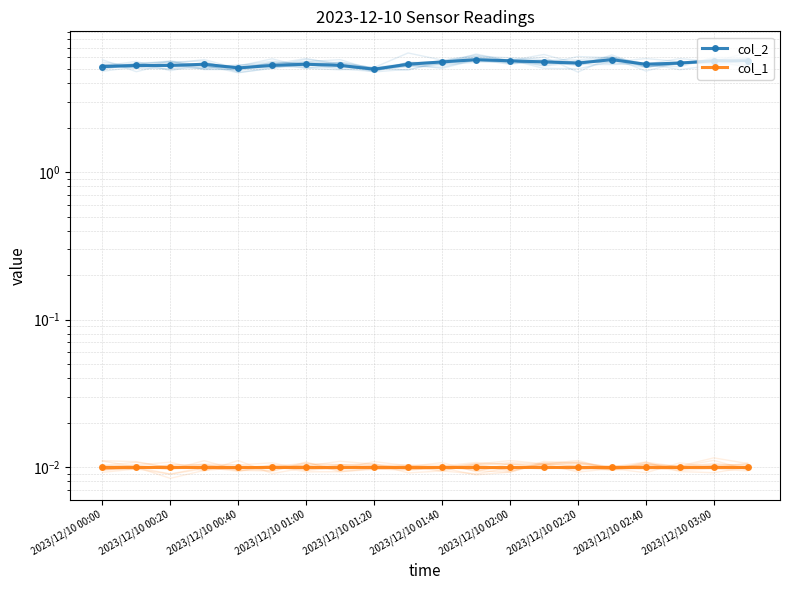

The col_2 series shows 5.8 at 15. True or false?

True